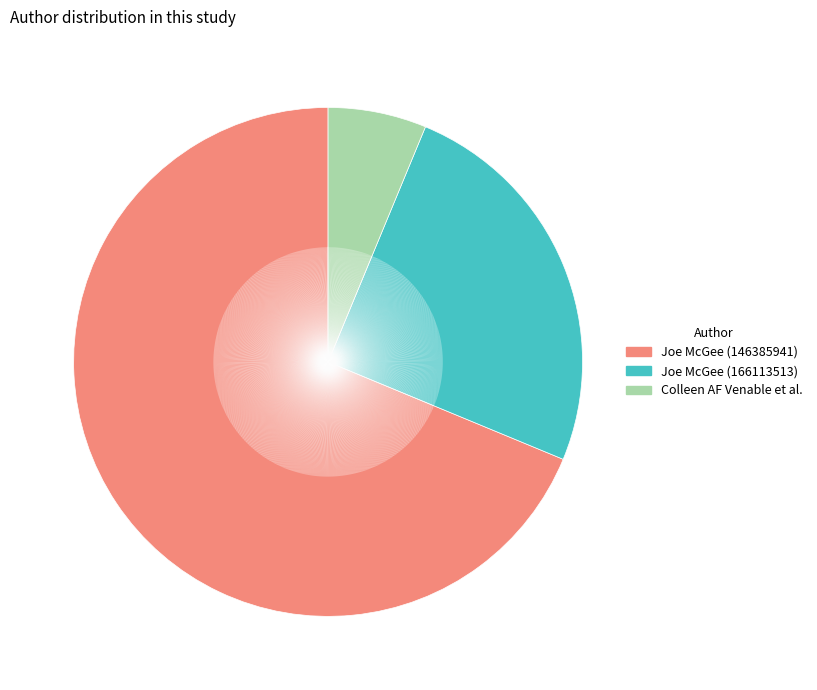

Is there a majority slice in this chart?

Yes